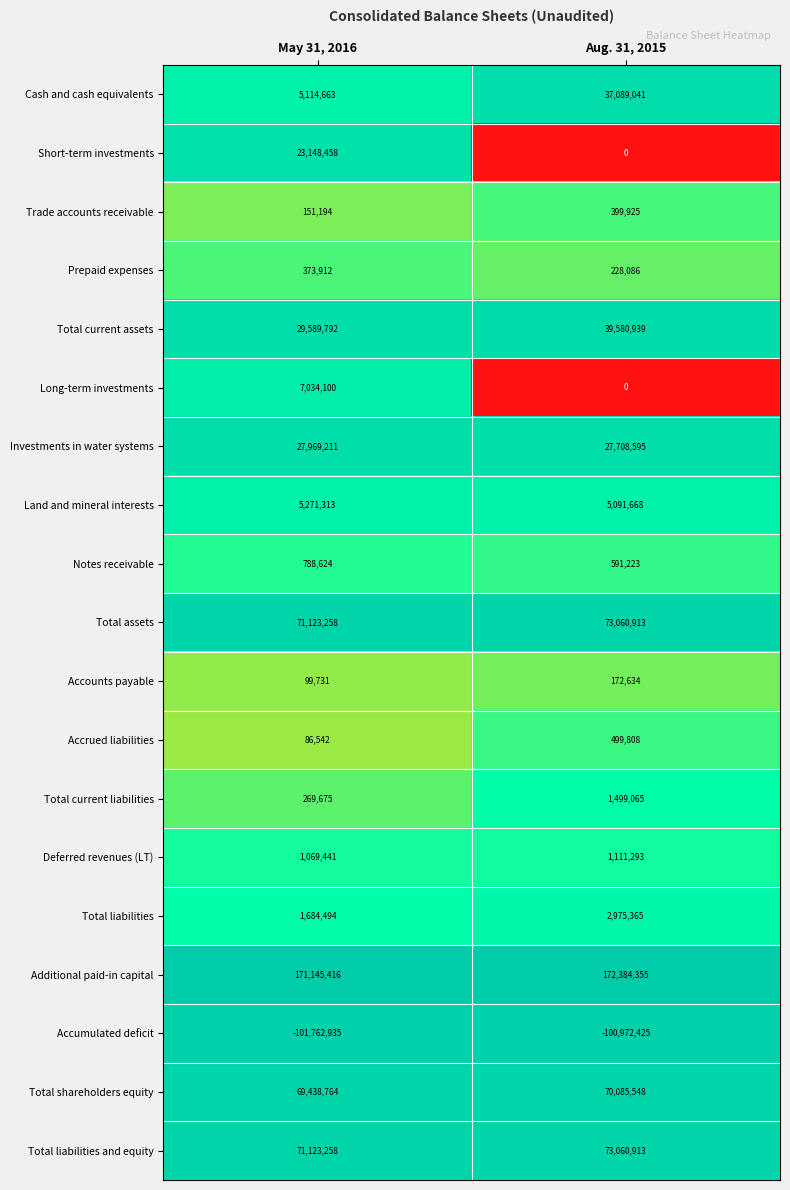

Which series has the largest range (max minus min)?

Cash and cash equivalents